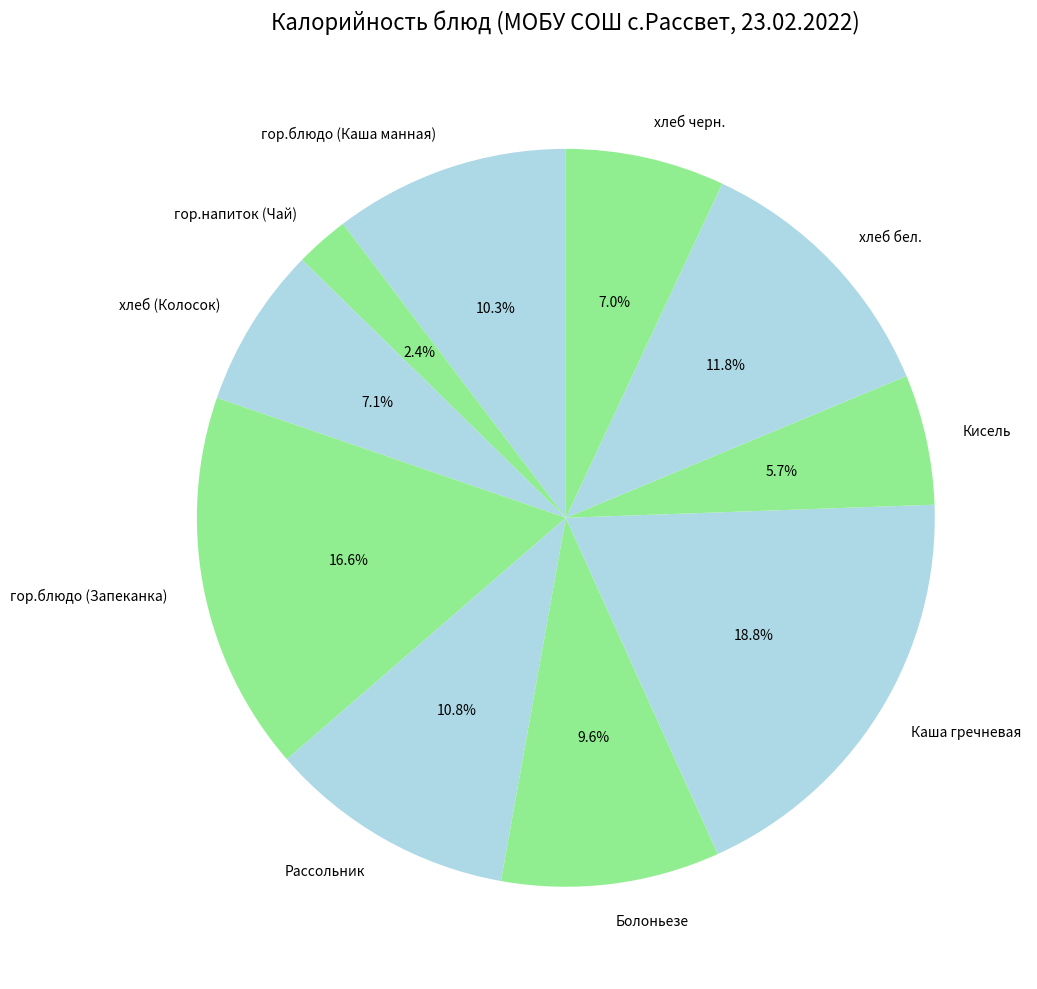

Combined, what portion of the pie is хлеб черн. and Рассольник?

17.8%